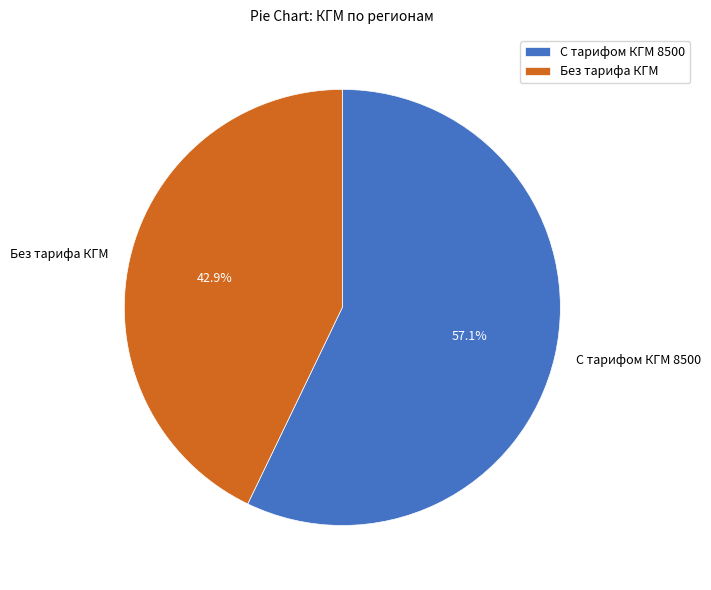

Between С тарифом КГМ 8500 and Без тарифа КГМ, which is larger?

С тарифом КГМ 8500